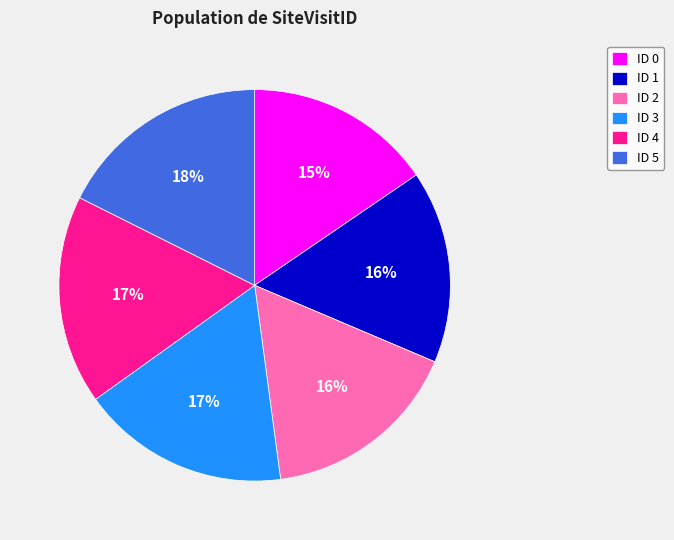

Is it true that ID 3 is 17% of the pie?

True